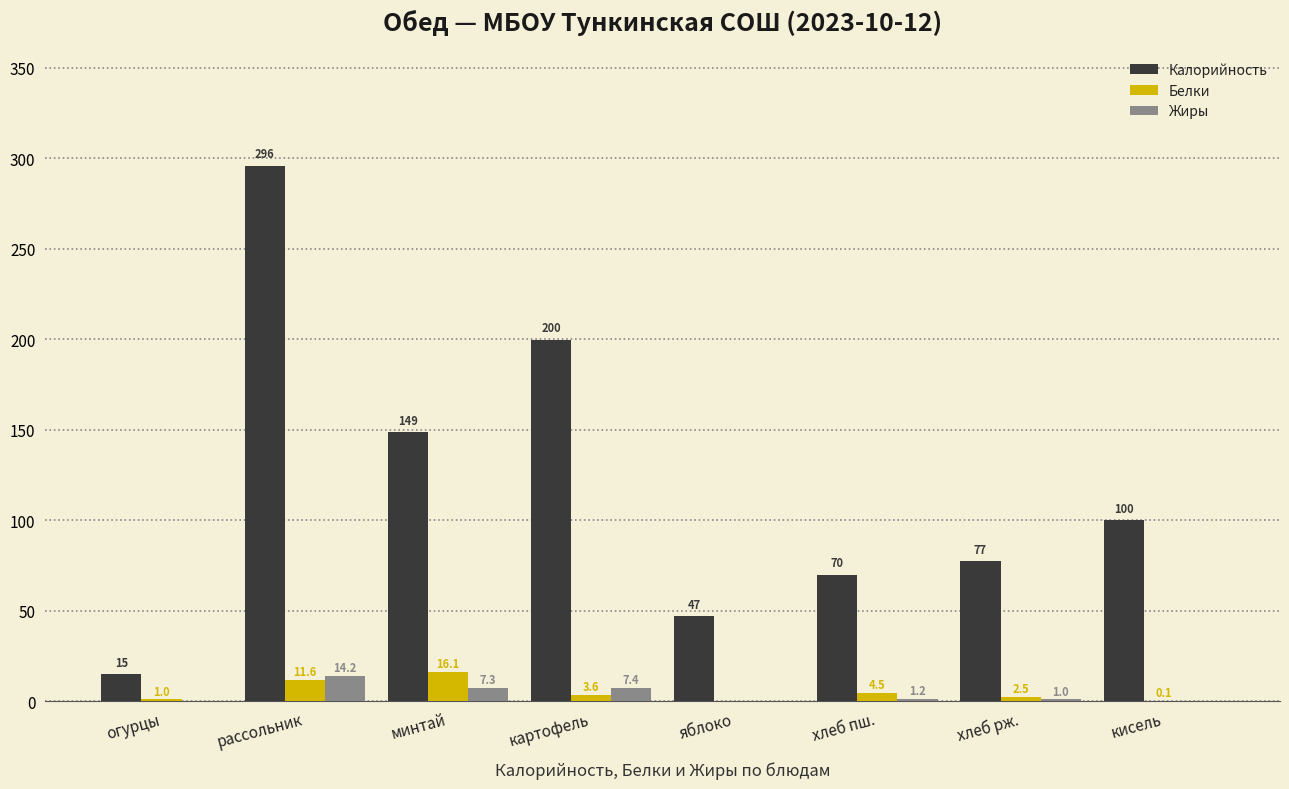

What is the maximum value shown in the chart?

295.8